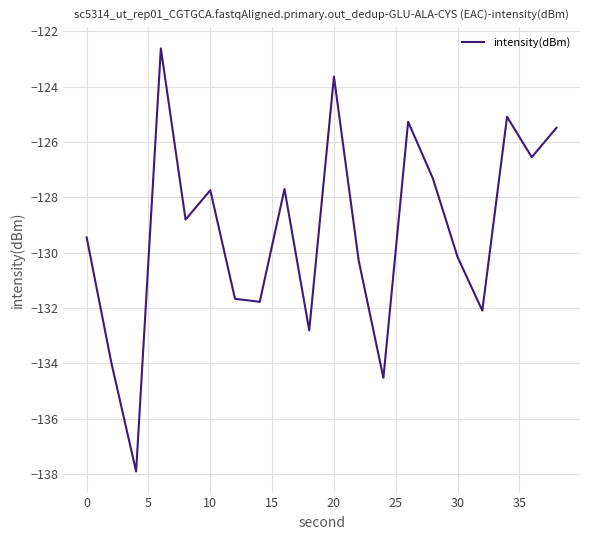

What is the greatest value displayed?

-122.6